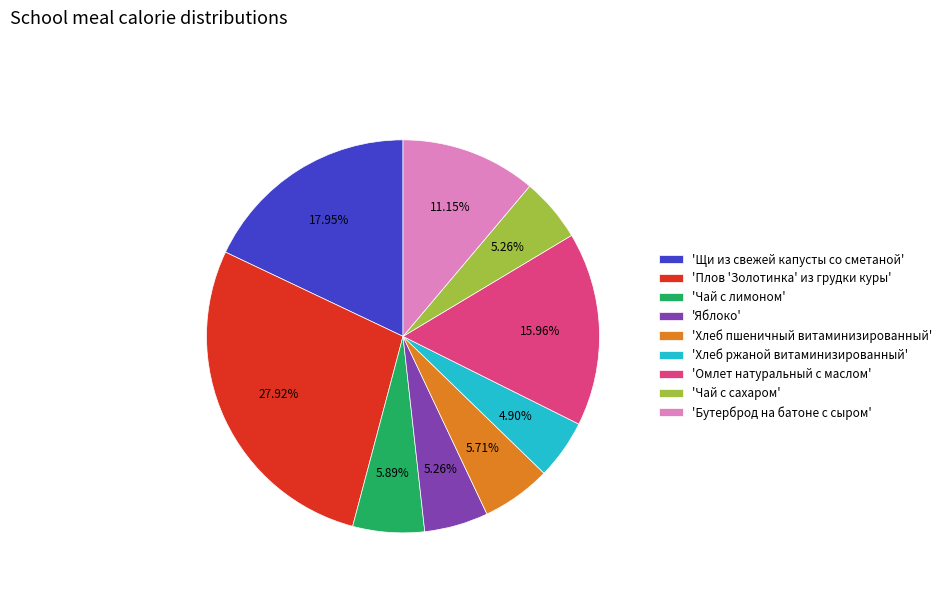

What is the largest slice in the pie chart?

'Плов 'Золотинка' из грудки куры'